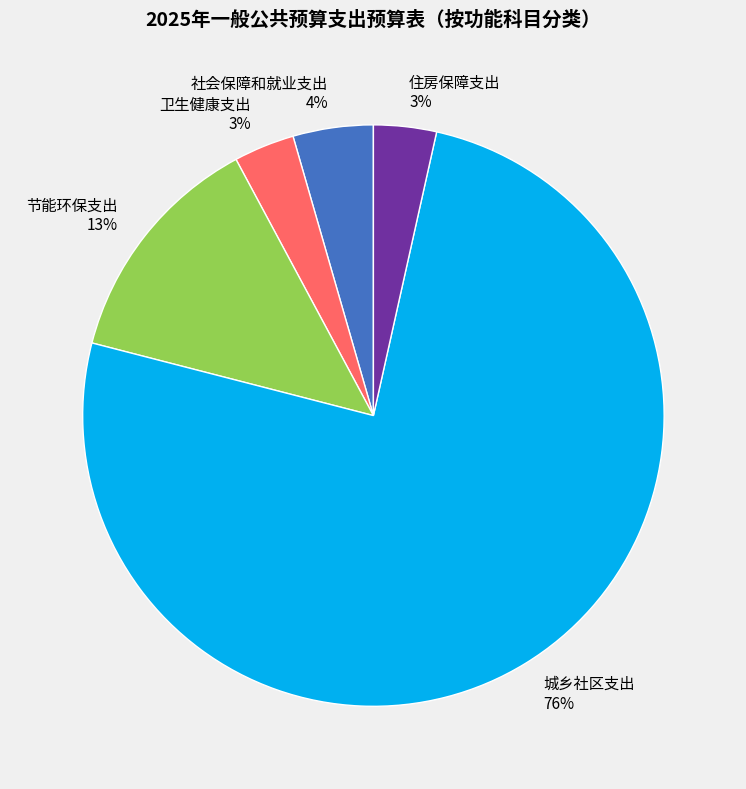

Does 社会保障和就业支出 account for over 50% of the chart?

No